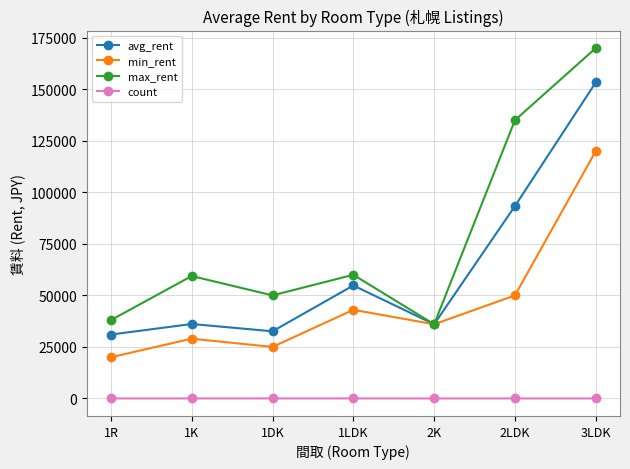

In count, how many points are lower than both neighbors (excluding endpoints)?

1